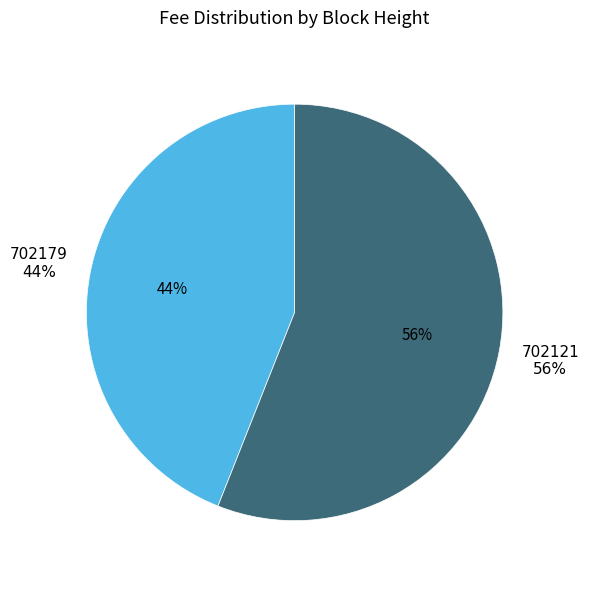

How many slices are in this pie chart?

2